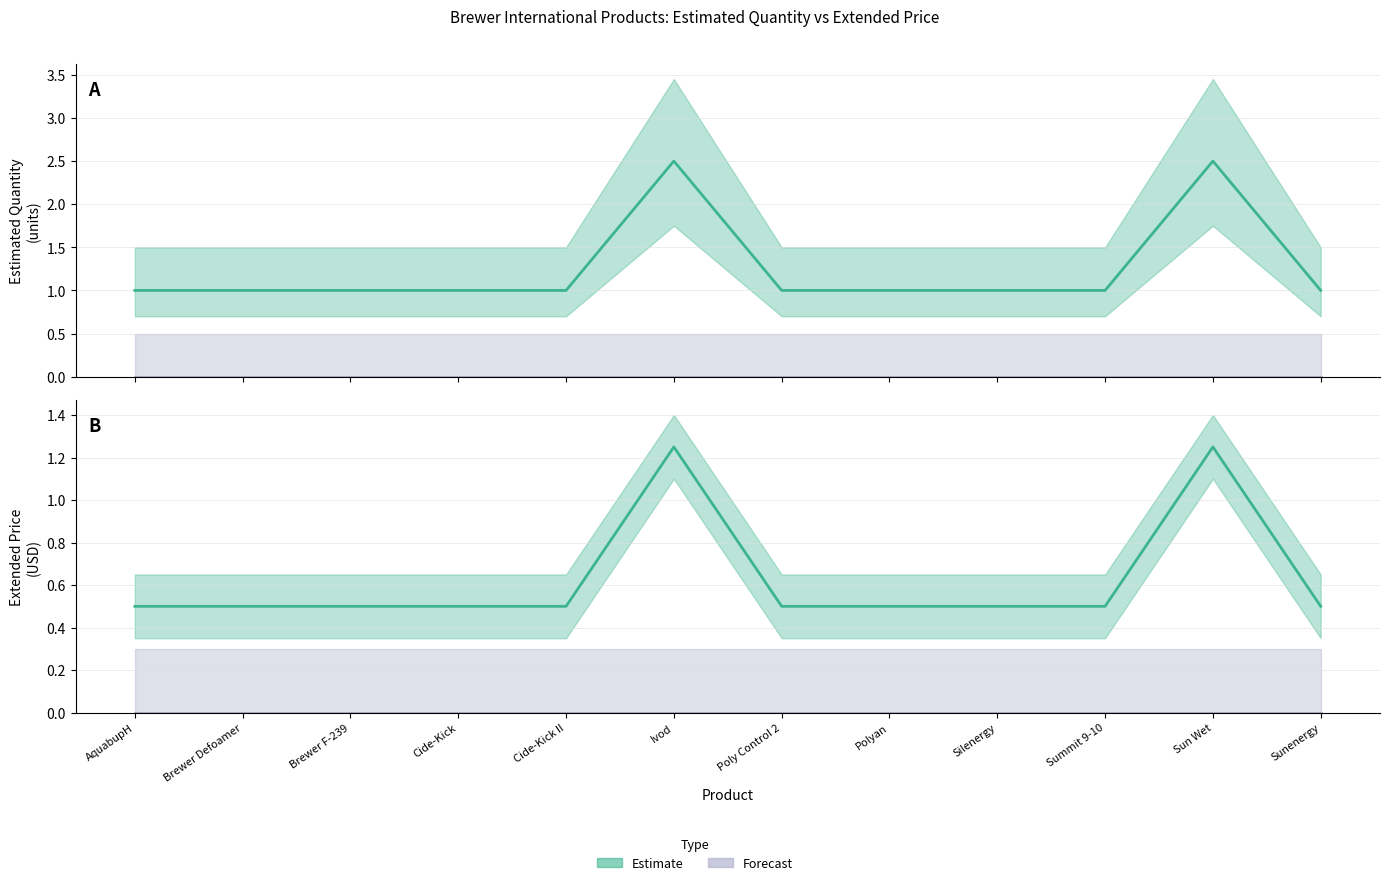

Does the chart display data point markers on the line(s)?

No